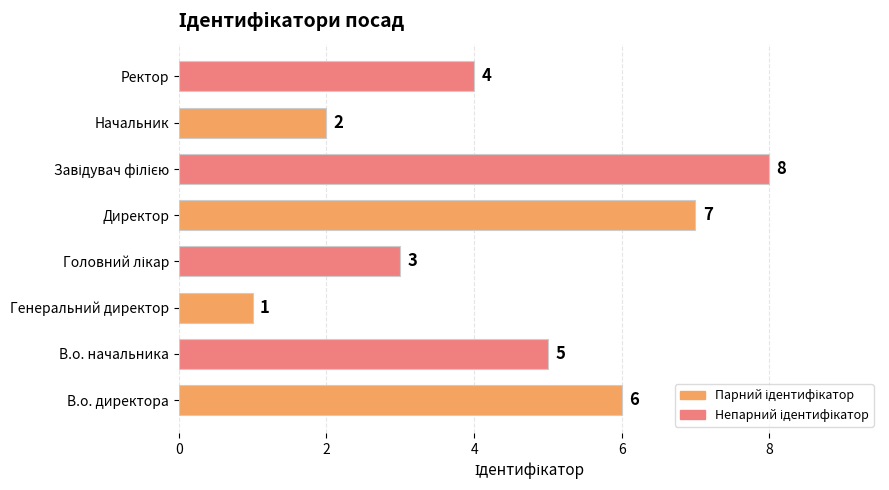

Reading bottom to top, list all the values displayed in this chart.

6	5	1	3	7	8	2	4